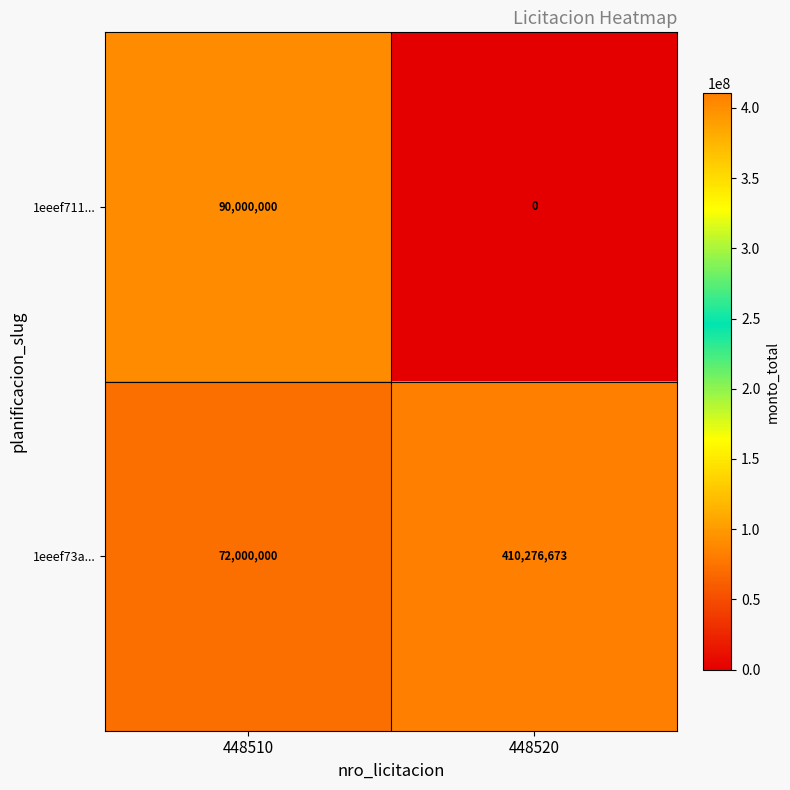

Count the number of data series in this chart.

2